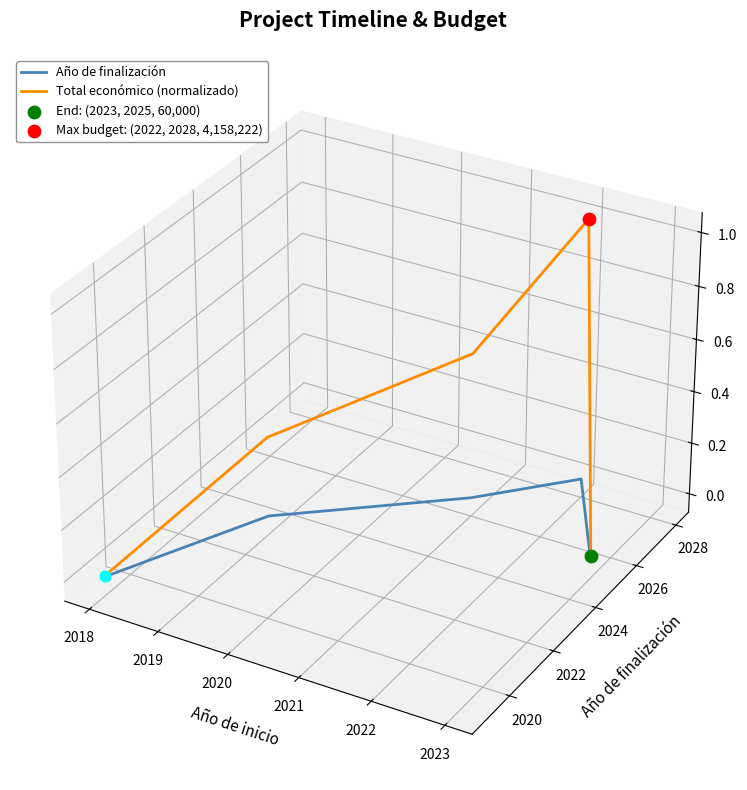

Which series has the largest total across all categories?

Total económico (normalizado)